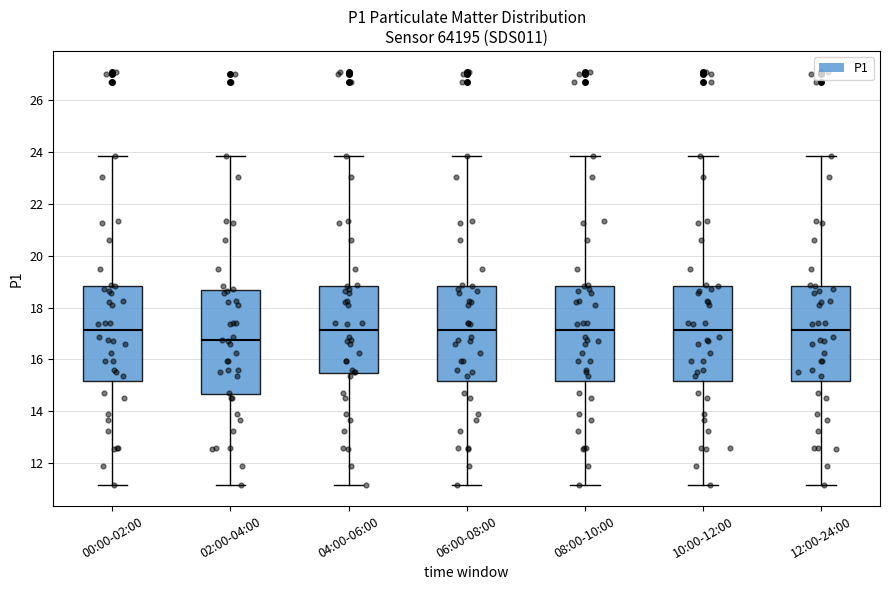

Reading left to right, transcribe this box plot: for each box, give where its median line is, the range the box spans, and where its two whiskers end, as read against the y-axis. The values are not printed on the chart, so give them approximately, as read against the axis.

00:00-02:00: median 17.2, box 15.2 to 18.8, whiskers 11.2 to 23.8
02:00-04:00: median 16.8, box 14.6 to 18.6, whiskers 11.2 to 23.8
04:00-06:00: median 17.2, box 15.4 to 18.8, whiskers 11.2 to 23.8
06:00-08:00: median 17.2, box 15.2 to 18.8, whiskers 11.2 to 23.8
08:00-10:00: median 17.2, box 15.2 to 18.8, whiskers 11.2 to 23.8
10:00-12:00: median 17.2, box 15.2 to 18.8, whiskers 11.2 to 23.8
12:00-24:00: median 17.2, box 15.2 to 18.8, whiskers 11.2 to 23.8